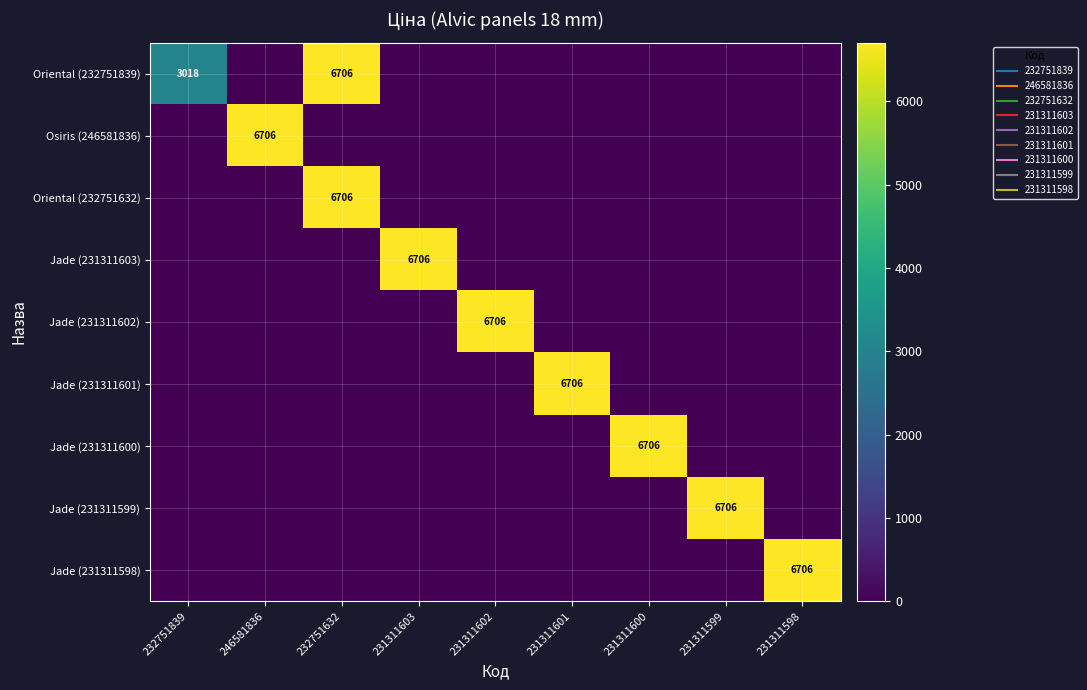

Which series has the largest range (max minus min)?

Oriental (232751839)